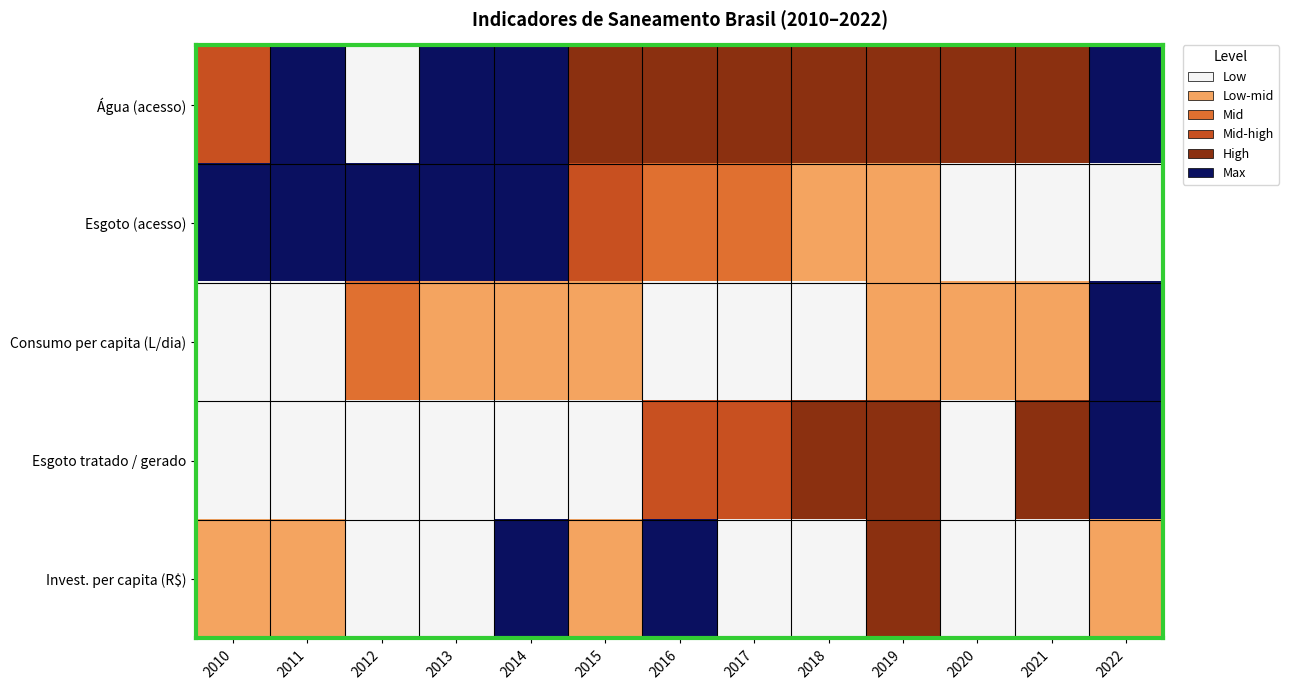

Reading left to right, transcribe all the data shown in this chart.

Água (acesso): 2010=0.5	2011=0.8	2012=0.0	2013=0.8	2014=1.0	2015=0.7	2016=0.7	2017=0.8	2018=0.7	2019=0.7	2020=0.7	2021=0.7	2022=0.9
Esgoto (acesso): 2010=1.0	2011=0.9	2012=0.9	2013=0.9	2014=0.9	2015=0.6	2016=0.5	2017=0.5	2018=0.3	2019=0.2	2020=0.0	2021=0.0	2022=0.1
Consumo per capita (L/dia): 2010=0.1	2011=0.1	2012=0.4	2013=0.3	2014=0.3	2015=0.2	2016=0.1	2017=0.1	2018=0.0	2019=0.2	2020=0.3	2021=0.3	2022=1.0
Esgoto tratado / gerado: 2010=0.0	2011=0.1	2012=0.1	2013=0.1	2014=0.1	2015=0.2	2016=0.5	2017=0.6	2018=0.7	2019=0.8	2020=0.1	2021=0.8	2022=1.0
Invest. per capita (R$): 2010=0.2	2011=0.2	2012=0.1	2013=0.2	2014=1.0	2015=0.3	2016=1.0	2017=0.0	2018=0.0	2019=0.7	2020=0.1	2021=0.1	2022=0.3